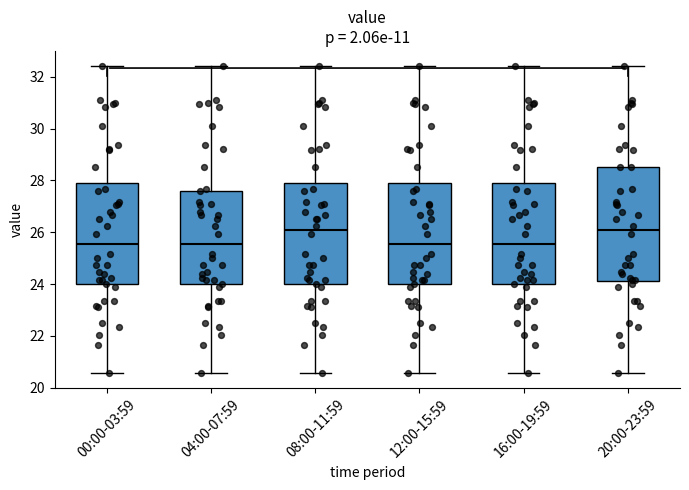

Reading left to right, transcribe this box plot: for each box, give where its median line is, the range the box spans, and where its two whiskers end, as read against the y-axis. The values are not printed on the chart, so give them approximately, as read against the axis.

00:00-03:59: median 25.6, box 24.0 to 27.8, whiskers 20.6 to 32.4
04:00-07:59: median 25.6, box 24.0 to 27.6, whiskers 20.6 to 32.4
08:00-11:59: median 26.0, box 24.0 to 27.8, whiskers 20.6 to 32.4
12:00-15:59: median 25.6, box 24.0 to 27.8, whiskers 20.6 to 32.4
16:00-19:59: median 25.6, box 24.0 to 27.8, whiskers 20.6 to 32.4
20:00-23:59: median 26.0, box 24.2 to 28.6, whiskers 20.6 to 32.4